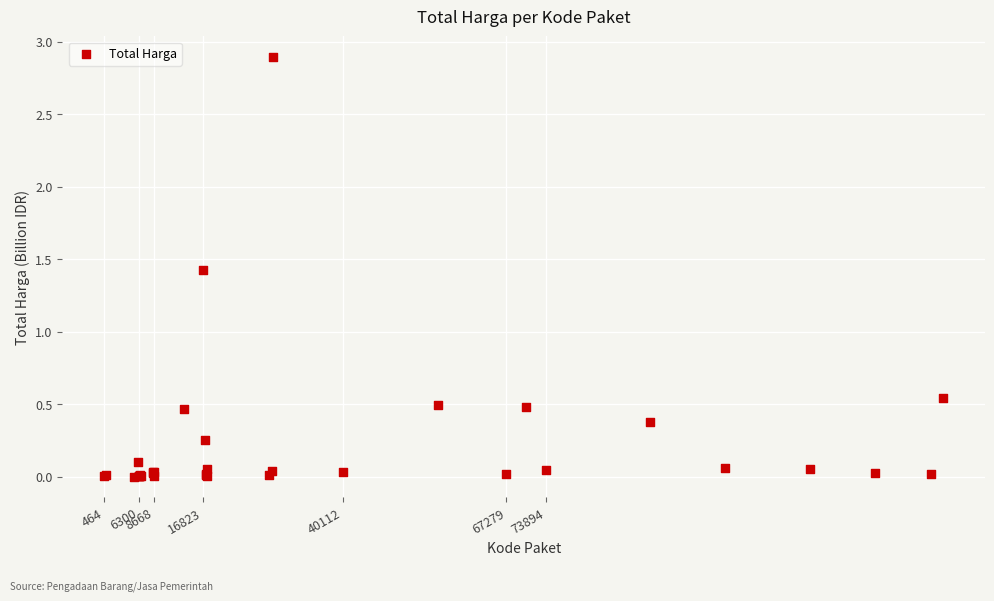

What Y value in the scatter plot is closest to 1?

1.4